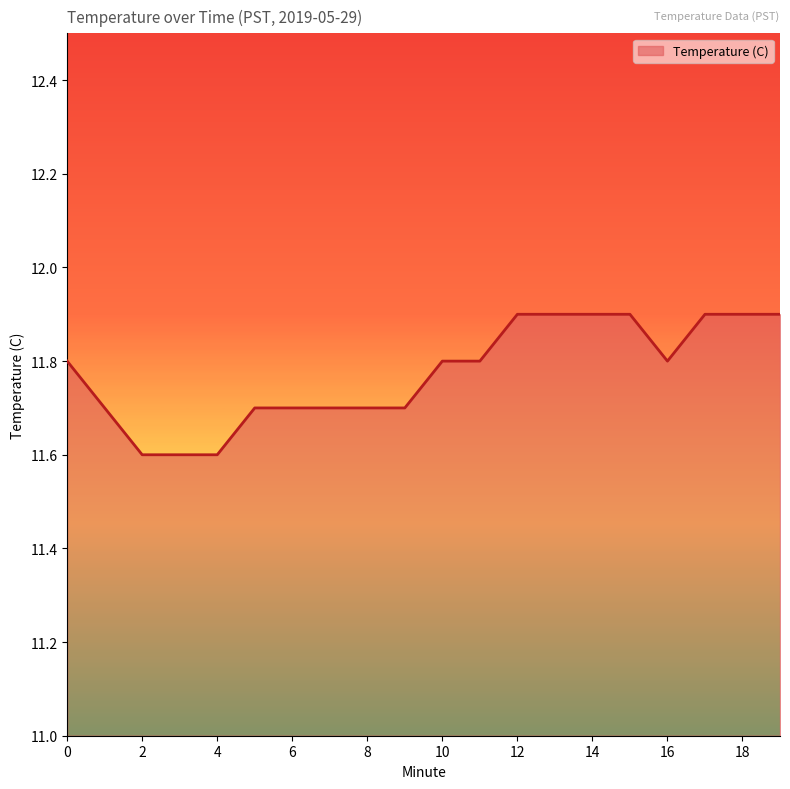

What is the maximum value shown in the chart?

11.9